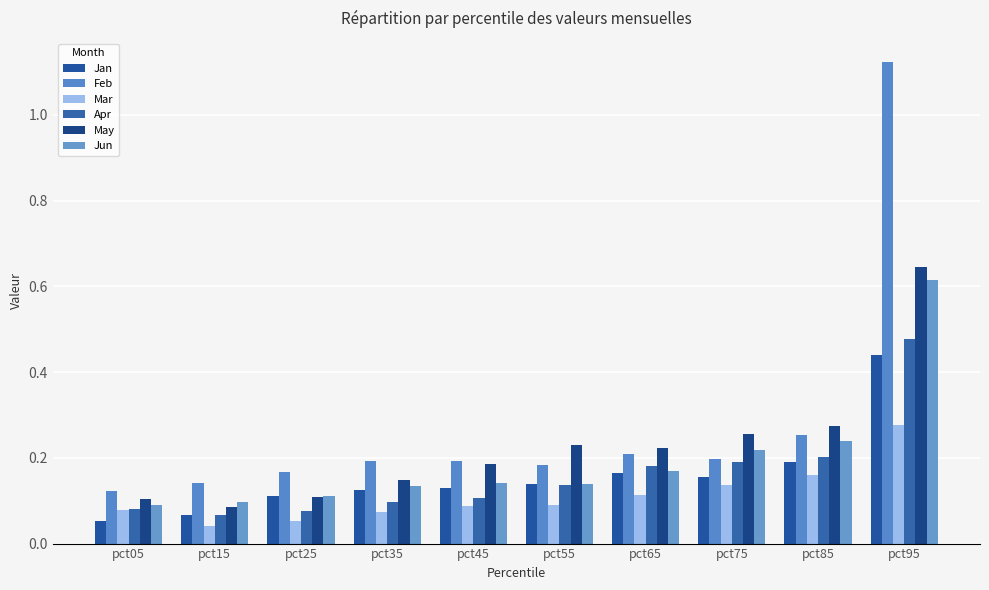

How many data points does each series have?

10